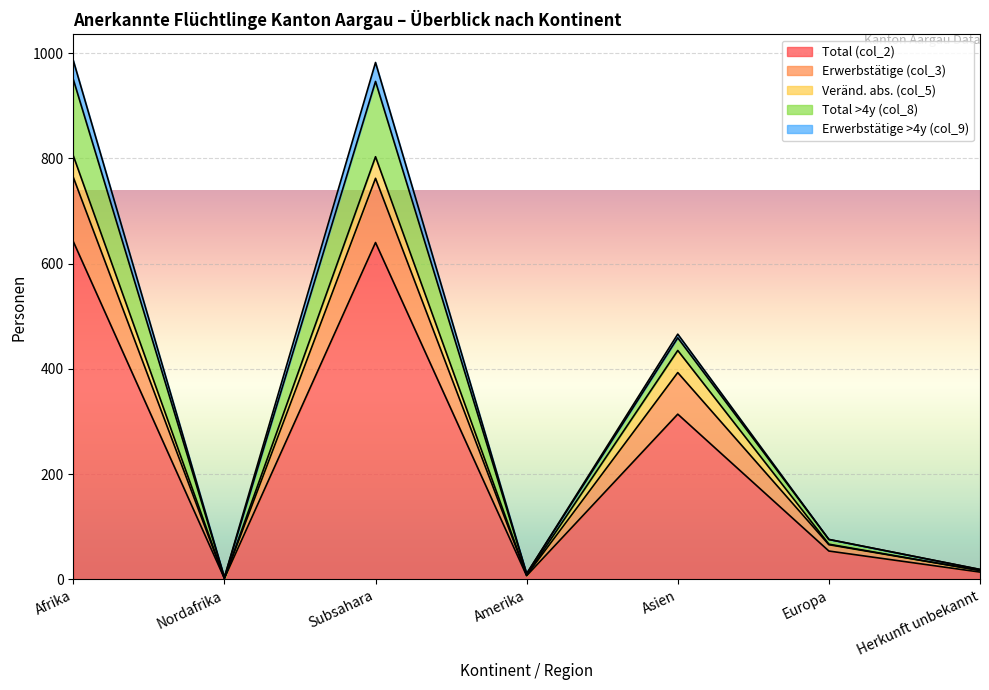

Rank the series at Nordafrika from lowest to highest value.

Erwerbstätige (col_3), Veränd. abs. (col_5), Erwerbstätige >4y (col_9), Total (col_2), Total >4y (col_8)